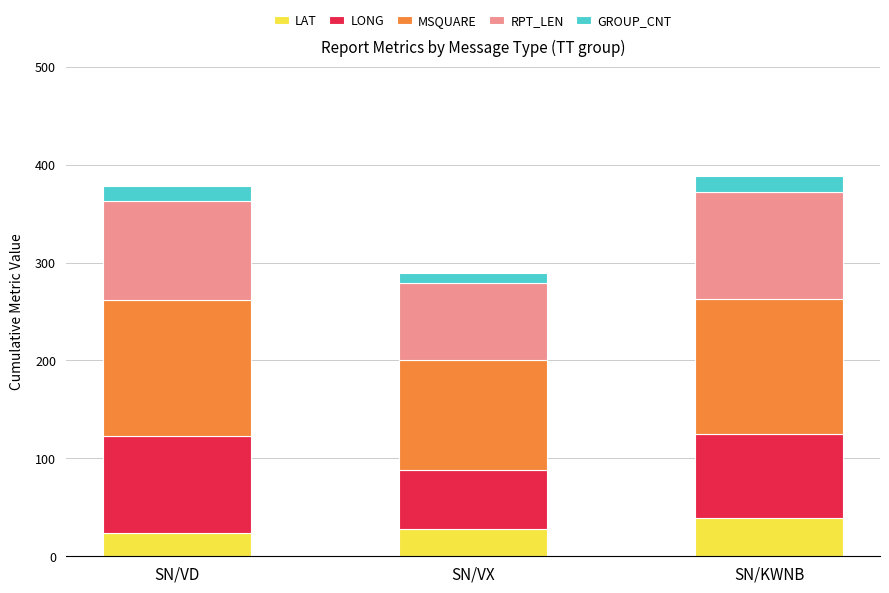

Are the bars grouped side by side (vs. stacked)?

No